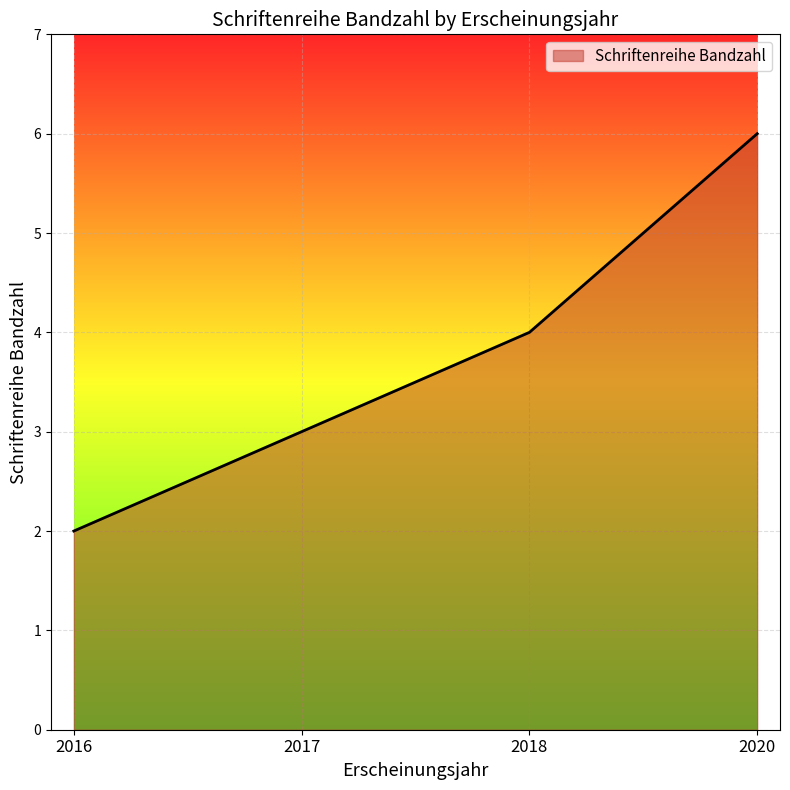

Count the number of categories in the chart.

4